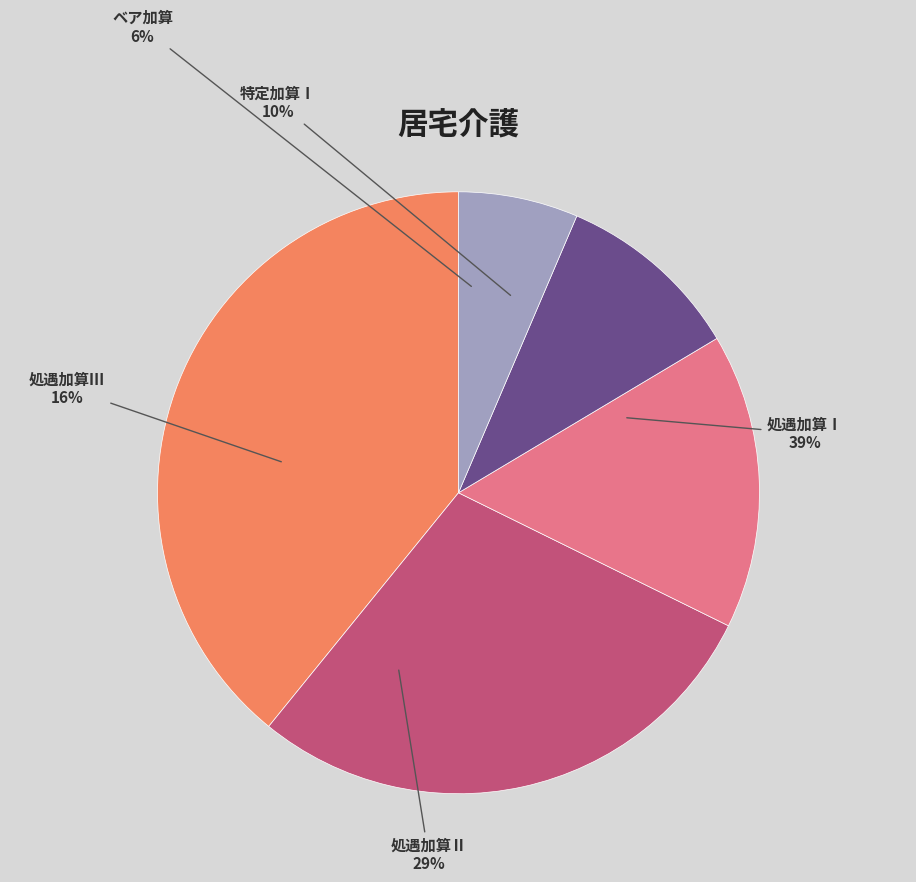

To the nearest percent, what portion does 特定加算Ⅰ represent?

10%